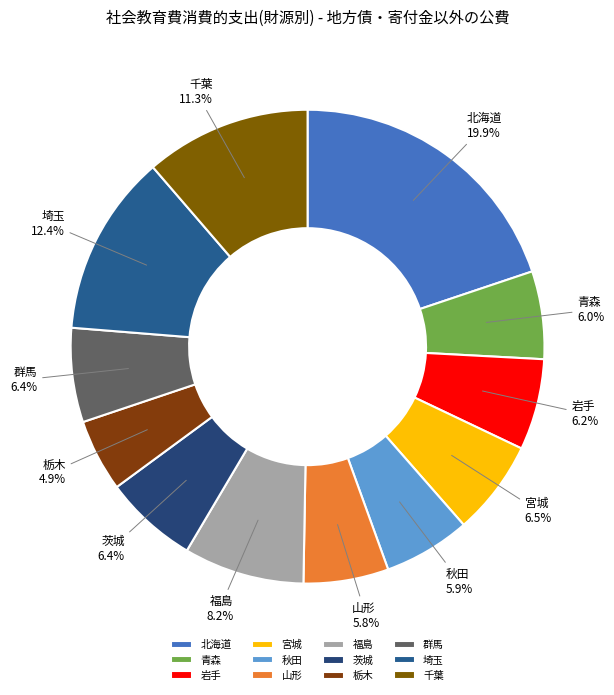

Which category has the smallest portion of the pie?

栃木